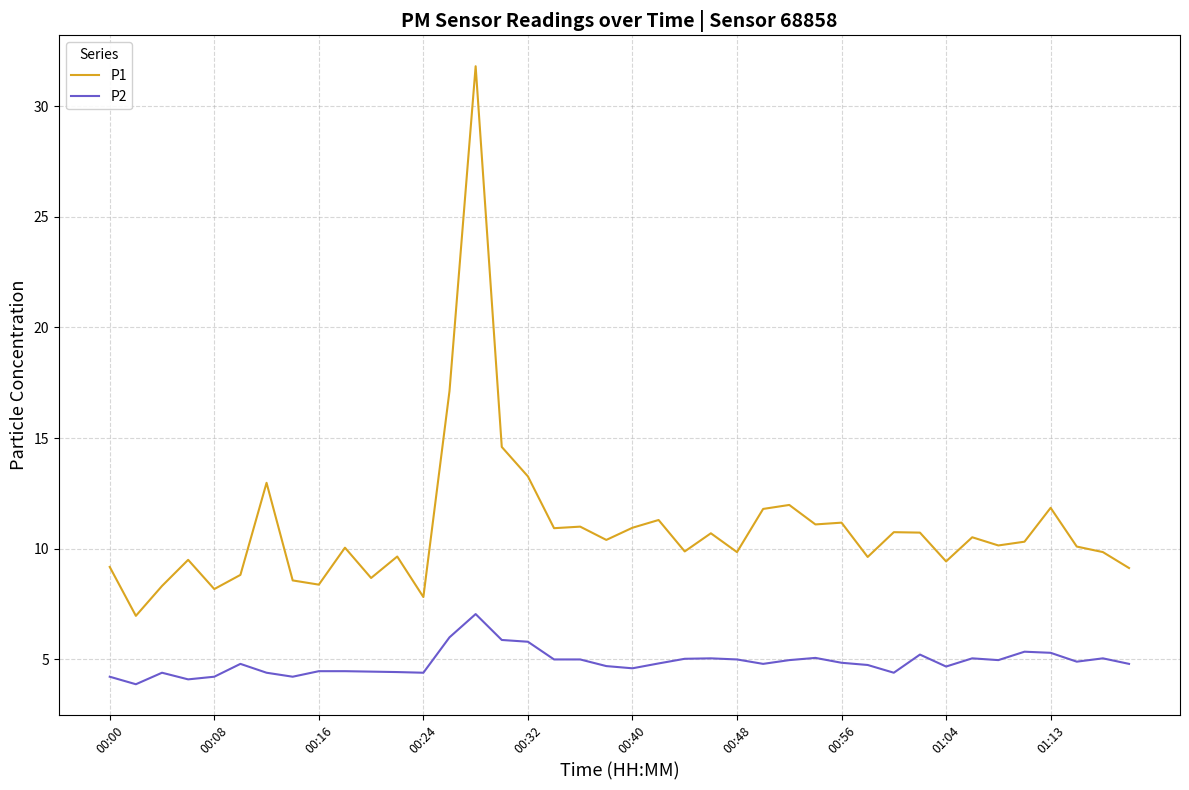

What is the minimum value shown in the chart?

3.9